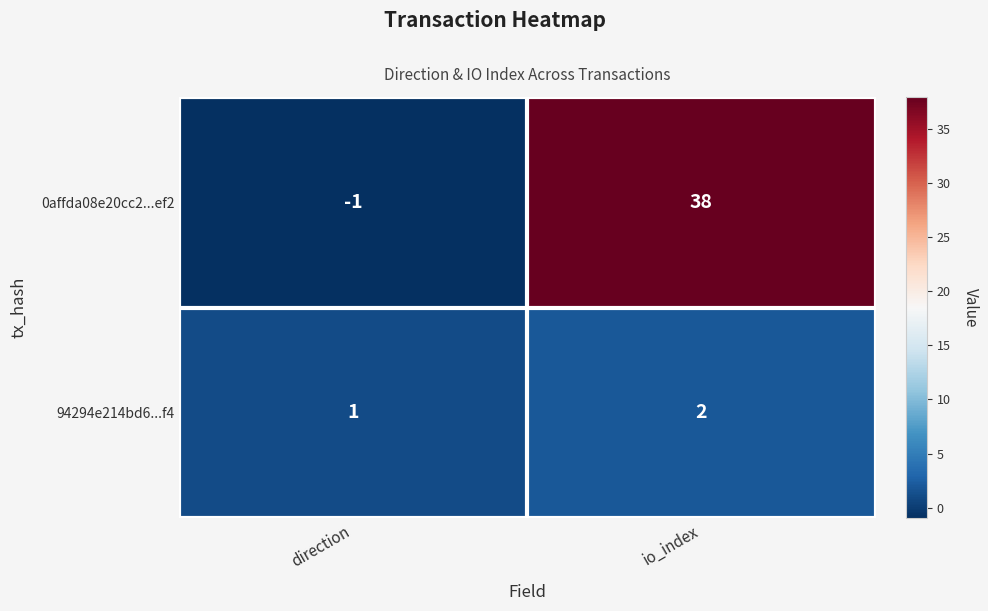

Which series has the largest total across all categories?

0affda08e20cc2...ef2